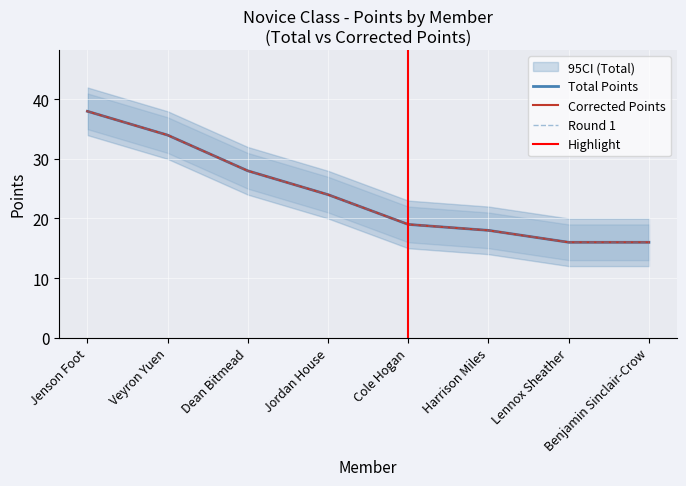

True or false: Round 1 and Total Points intersect in this chart.

False